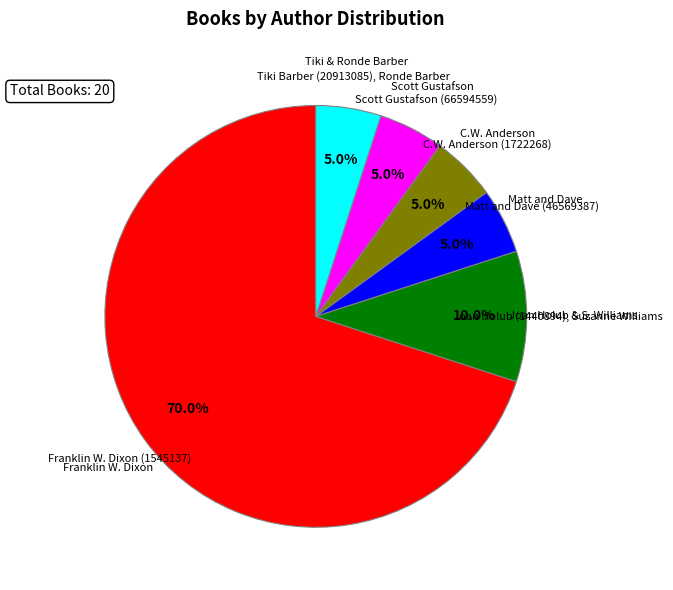

Approximately how many times larger is the value at Tiki & Ronde Barber compared to Matt and Dave?

1.0